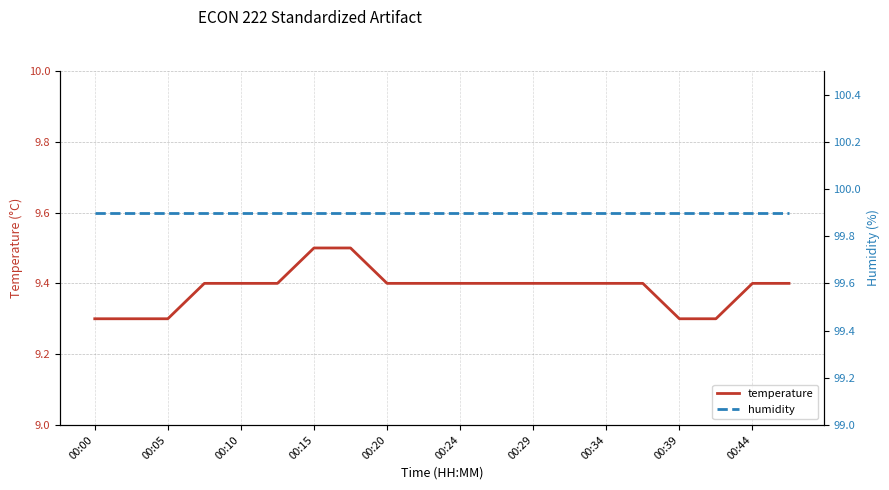

How many lines are shown in the chart?

2